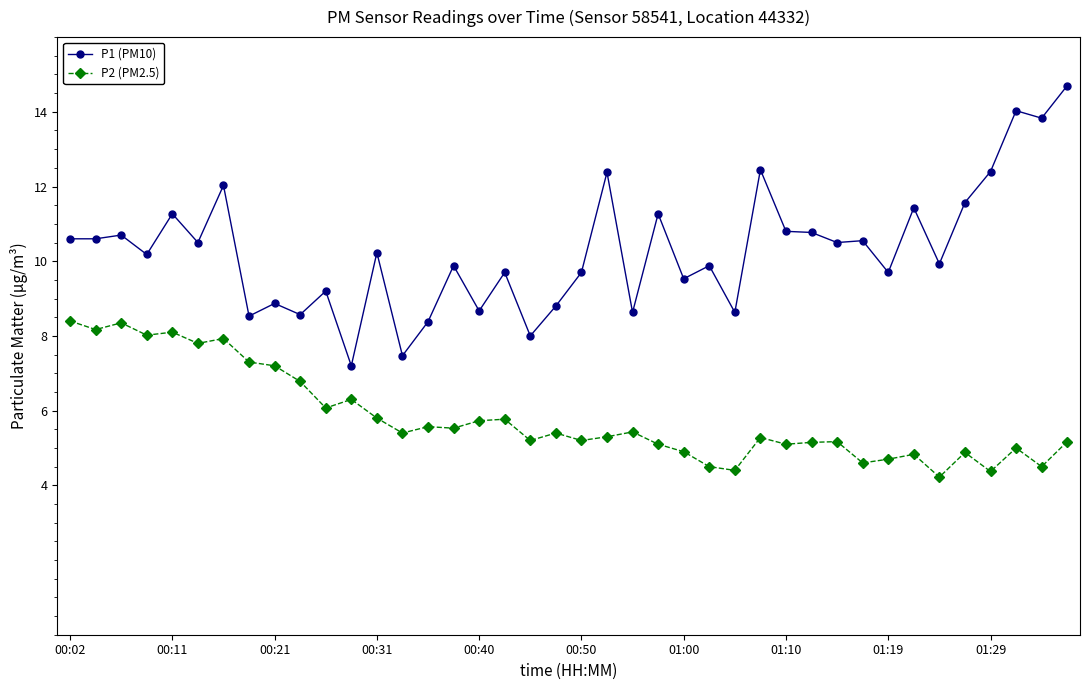

What is the value of the P2 (PM2.5) point at the 21st from the left?

5.2